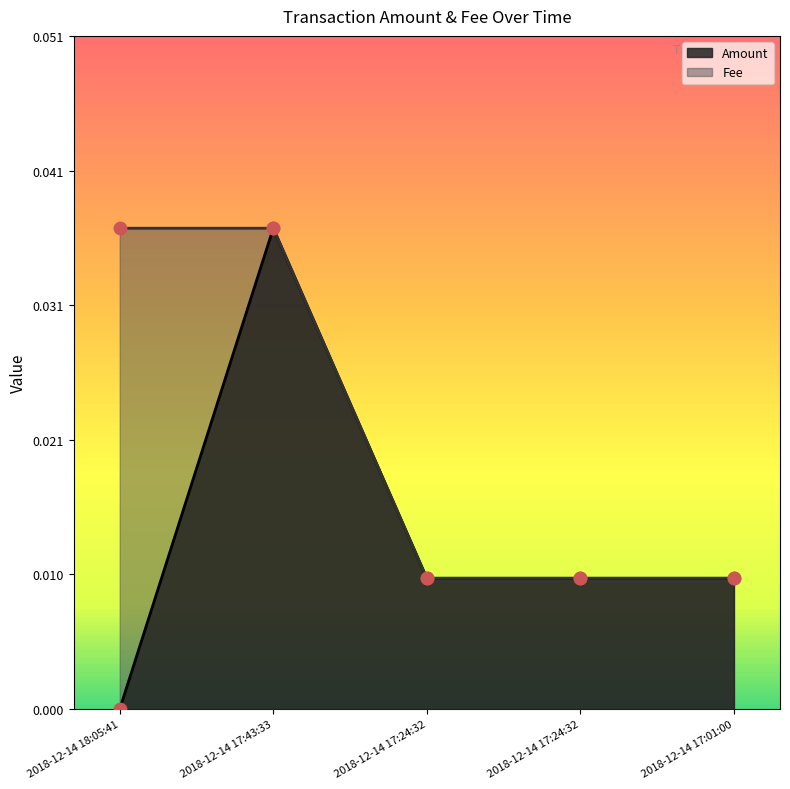

Which series reaches the minimum Y coordinate?

Amount